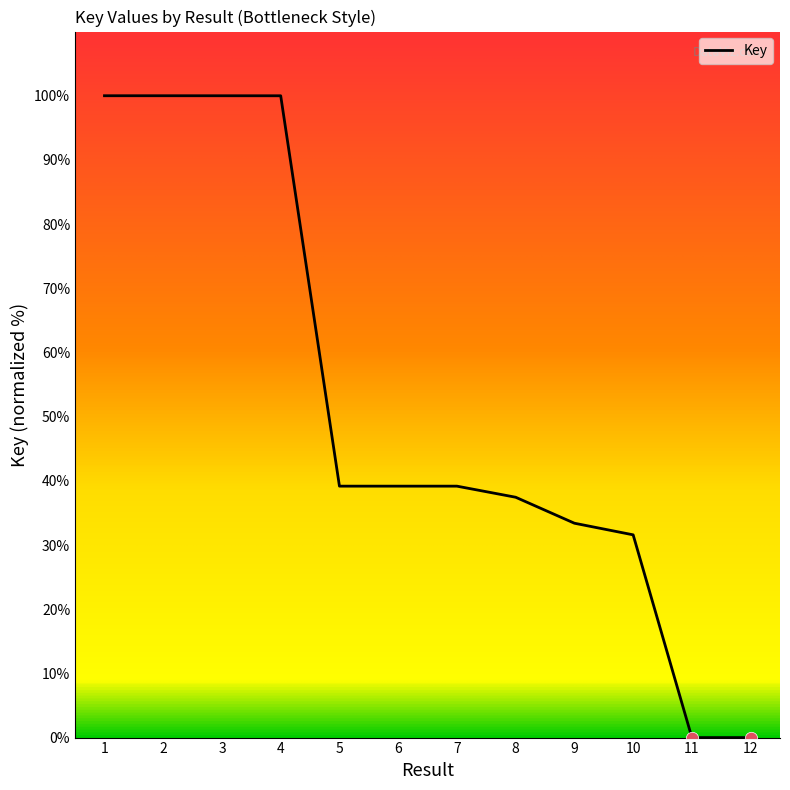

Approximately how many times larger is the value at 10 compared to 5?

0.8